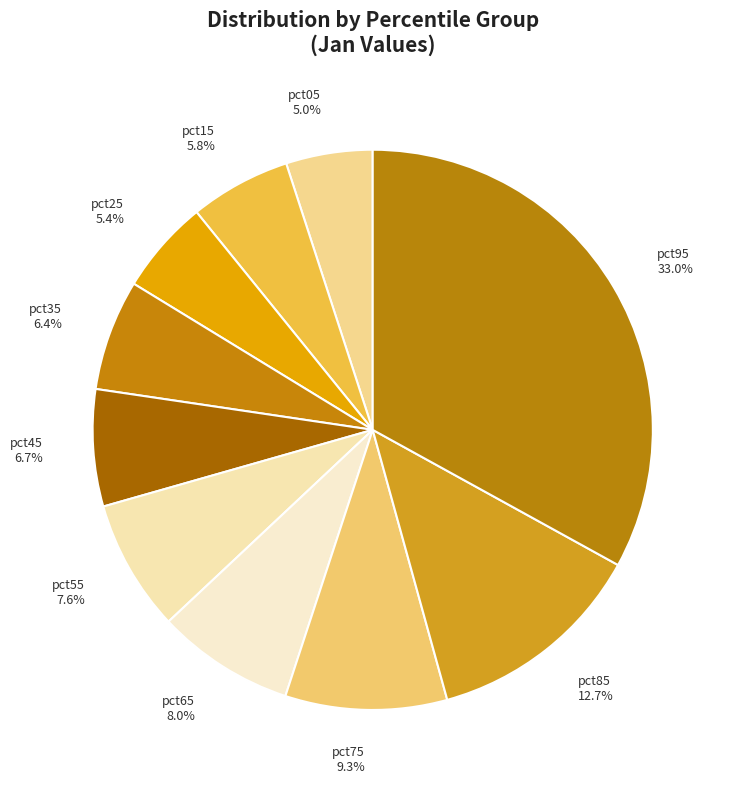

What is the largest slice in the pie chart?

pct95